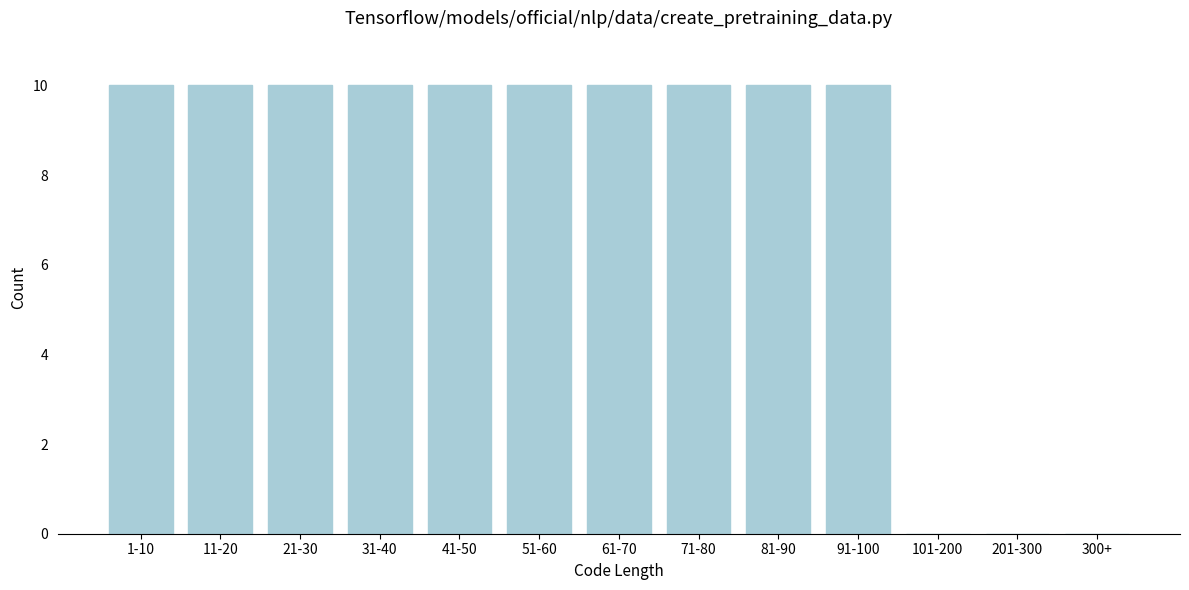

Reading left to right, transcribe all the data shown in this chart.

1-10=10	11-20=10	21-30=10	31-40=10	41-50=10	51-60=10	61-70=10	71-80=10	81-90=10	91-100=10	101-200=0	201-300=0	300+=0